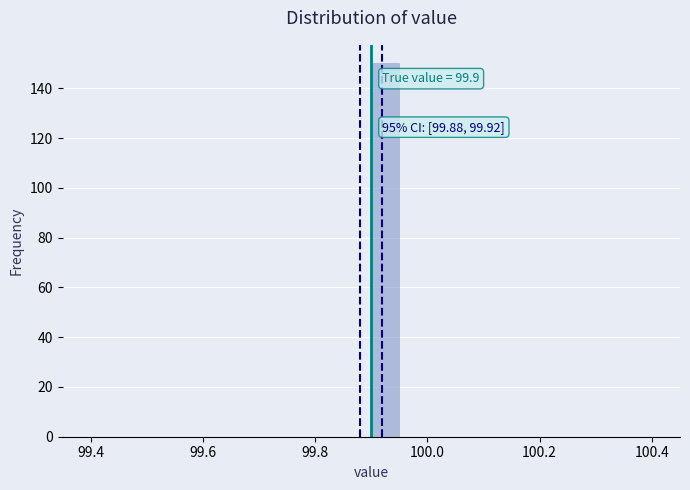

Around what value on the x-axis is the tallest bar? Give the approximate position of its centre, as read against the axis.

99.92